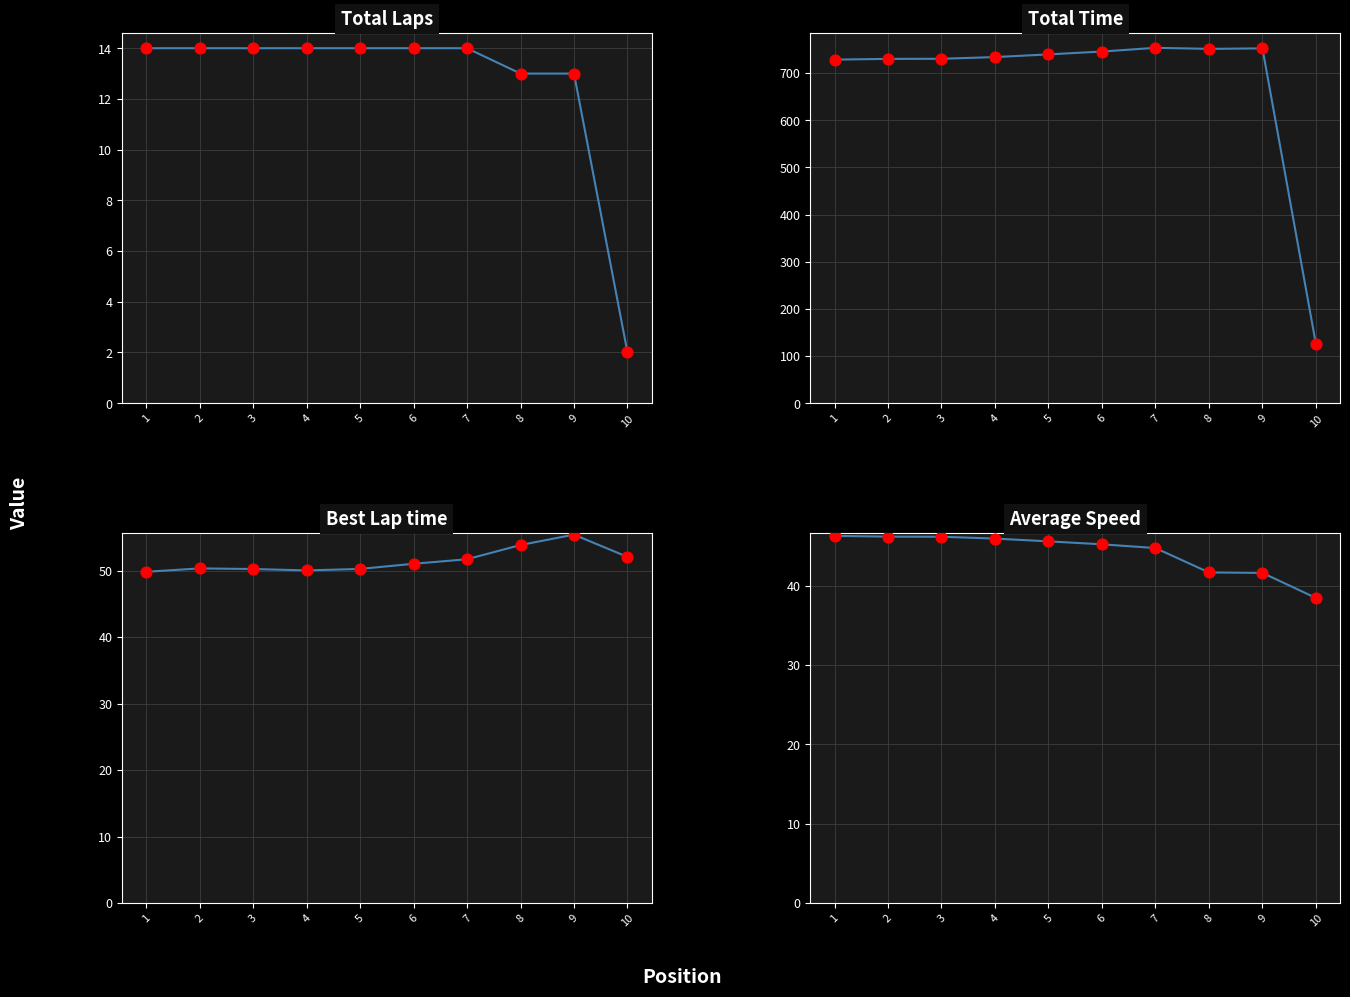

Which series has the largest Y range (max minus min)?

Total Time